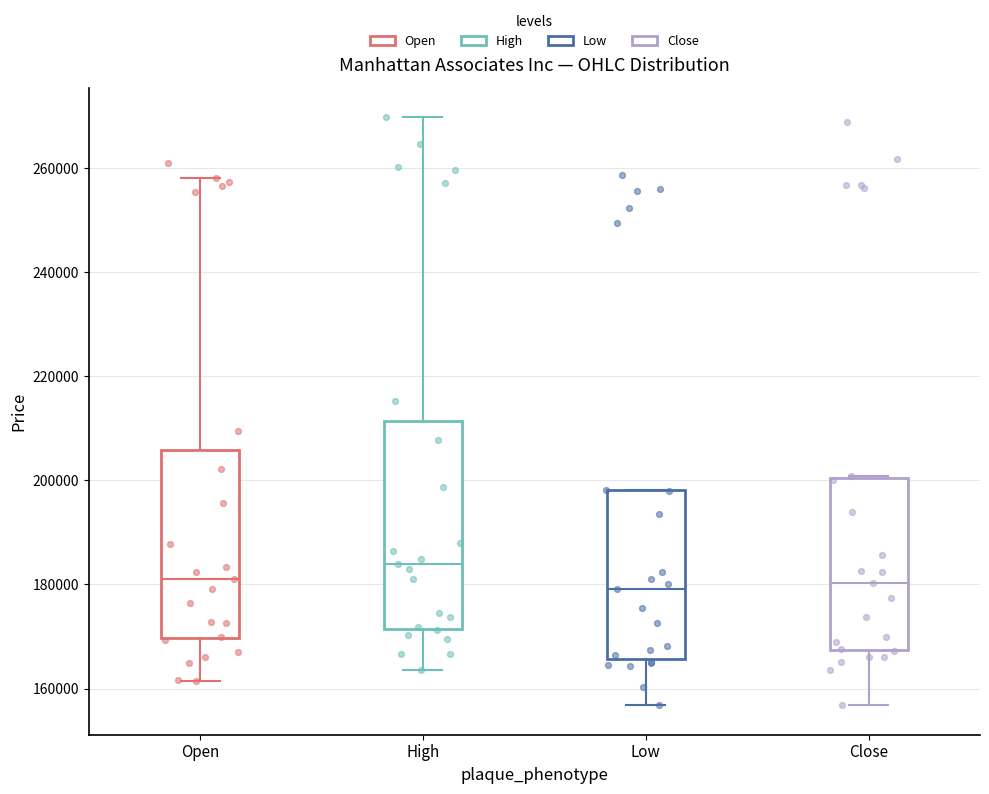

Reading left to right, transcribe this box plot: for each box, give where its median line is, the range the box spans, and where its two whiskers end, as read against the y-axis. The values are not printed on the chart, so give them approximately, as read against the axis.

Open: median 182000, box 170000 to 206000, whiskers 162000 to 258000
High: median 184000, box 172000 to 212000, whiskers 164000 to 270000
Low: median 180000, box 166000 to 198000, whiskers 156000 to 198000
Close: median 180000, box 168000 to 200000, whiskers 156000 to 200000